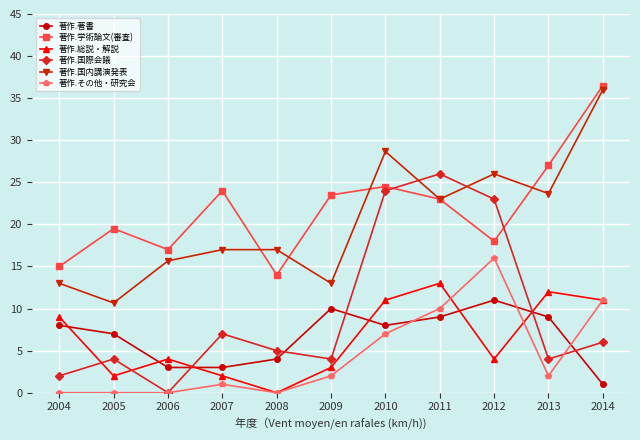

True or false: 著作.総説・解説 has a value of 11.0 at 2010.

True